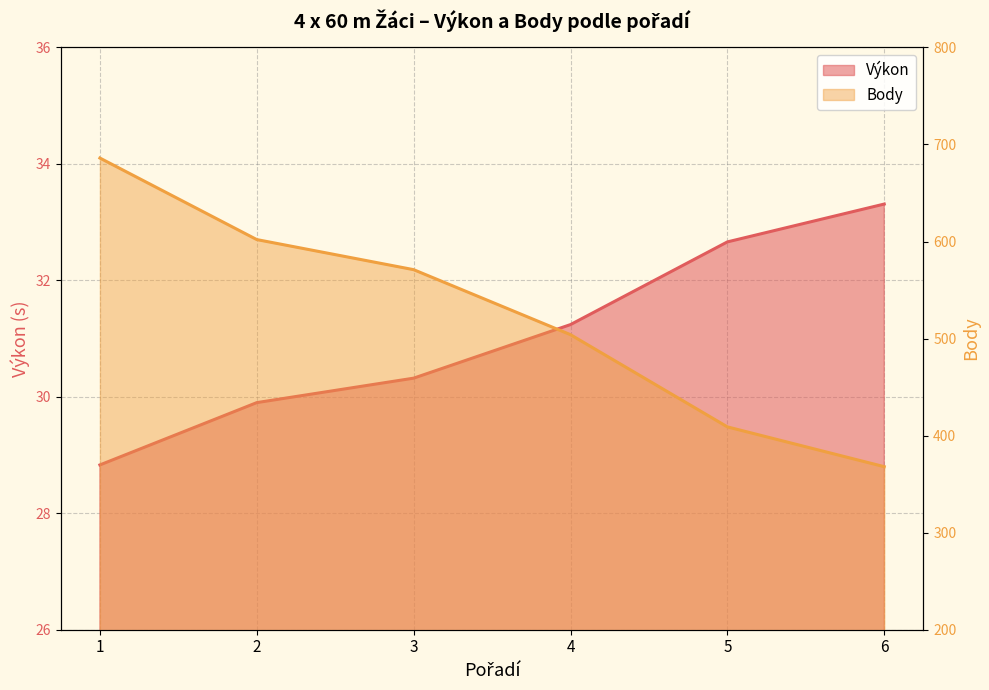

At how many categories does at least one series exceed 399?

5